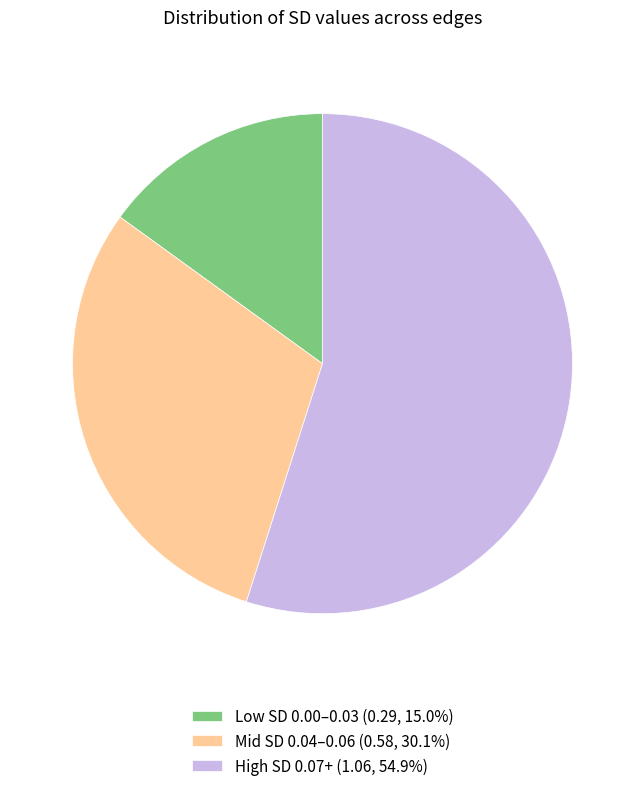

Do High SD 0.07+ (1.06, 54.9%) and Low SD 0.00–0.03 (0.29, 15.0%) together represent more than half of the pie?

Yes